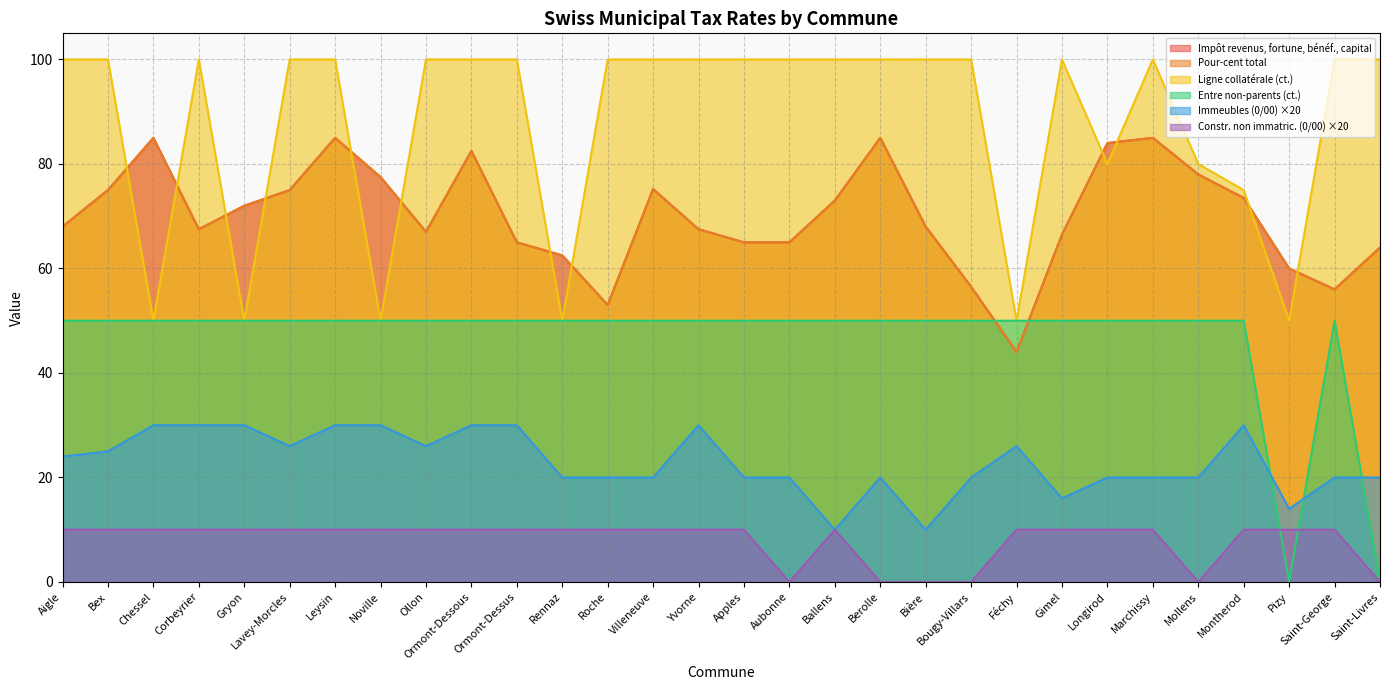

What position from the right is Gimel?

8